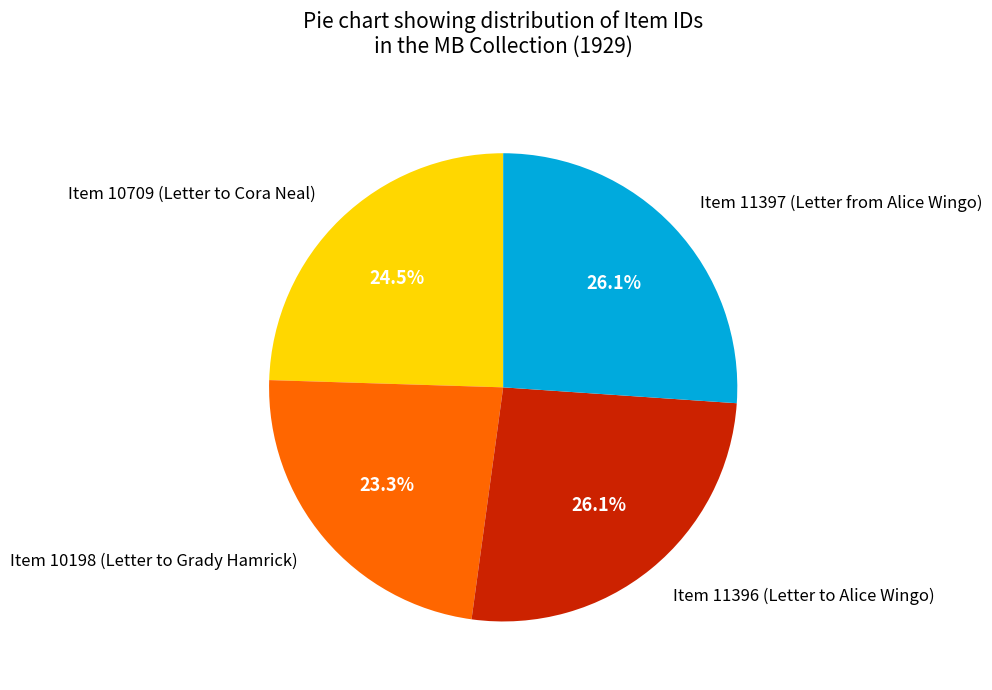

What is the ratio of the value at Item 11397 (Letter from Alice Wingo) to the value at Item 10198 (Letter to Grady Hamrick)?

1.1